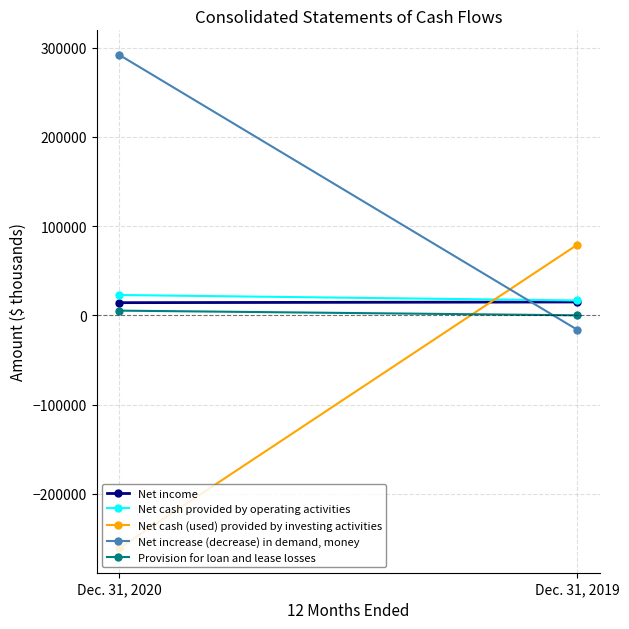

Reading right to left, what are all the values shown in this chart?

Net income: Dec. 31, 2019=14961	Dec. 31, 2020=14164
Net cash provided by operating activities: Dec. 31, 2019=16648	Dec. 31, 2020=22773
Net cash (used) provided by investing activities: Dec. 31, 2019=79089	Dec. 31, 2020=-260811
Net increase (decrease) in demand, money: Dec. 31, 2019=-16162	Dec. 31, 2020=291715
Provision for loan and lease losses: Dec. 31, 2019=0	Dec. 31, 2020=5250